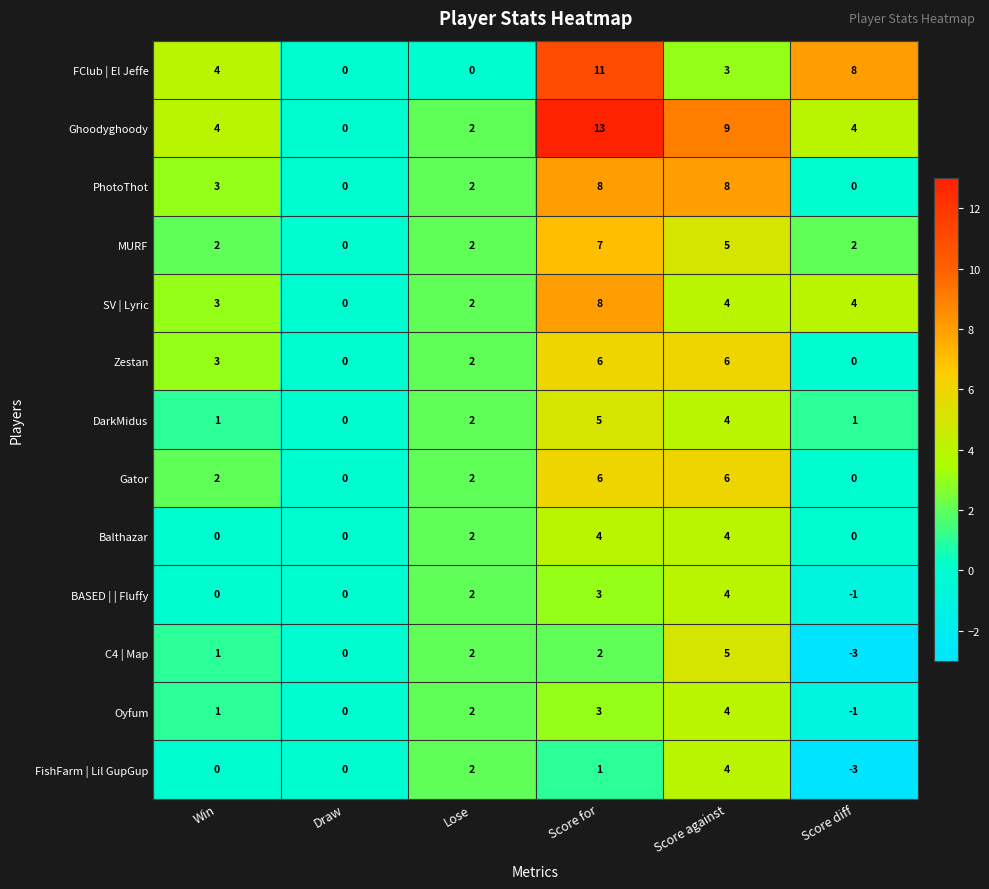

Which series has the largest range (max minus min)?

Ghoodyghoody